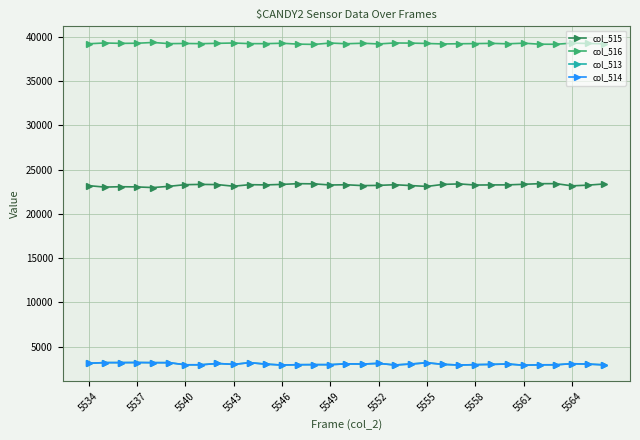

What is the highest value of the col_514 series?

3220